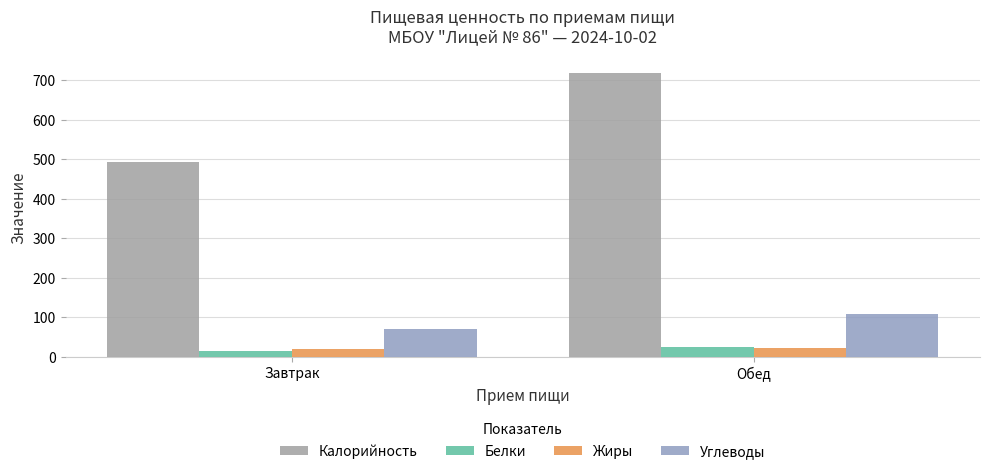

What is the label of the 2nd bar from the left?

Обед